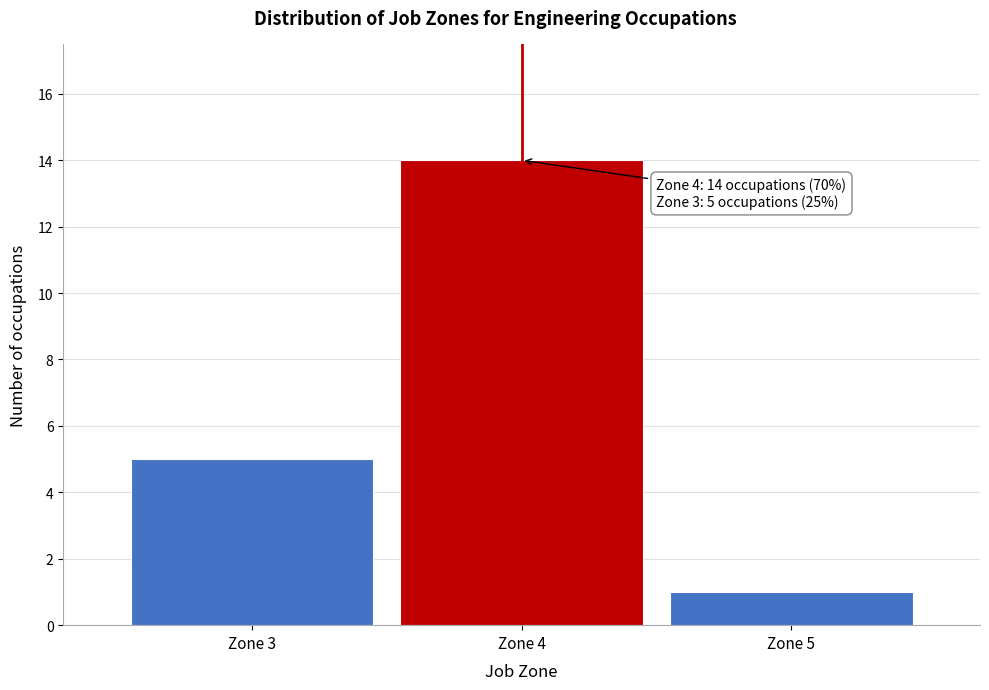

Over which range of the x-axis is the bar tallest?

3.5 to 4.5